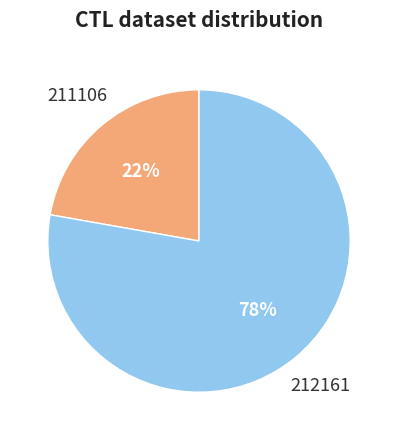

What percentage is the 211106 slice, to the nearest percent?

22%